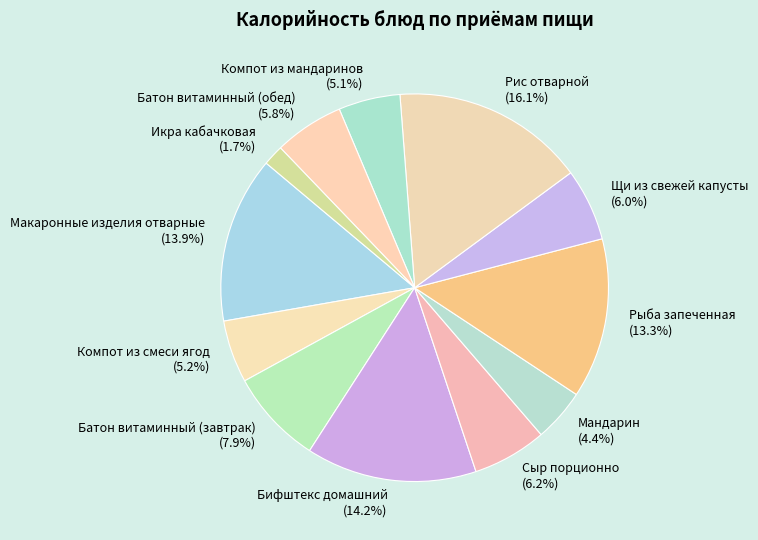

Does Компот из мандаринов represent more than half of the total?

No